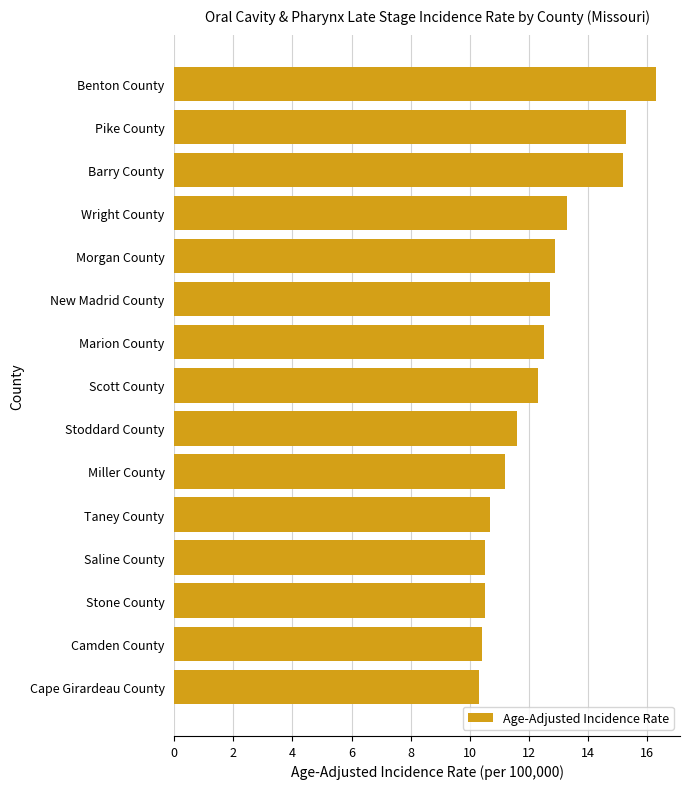

How many bars are there in total?

15